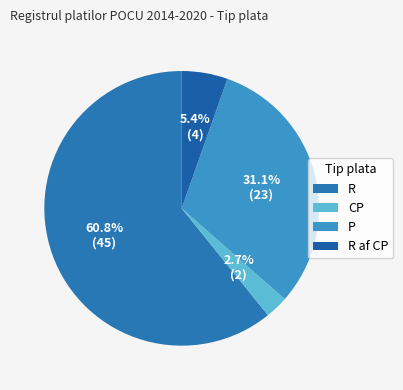

Approximately how many times larger is the value at R af CP compared to P?

0.2